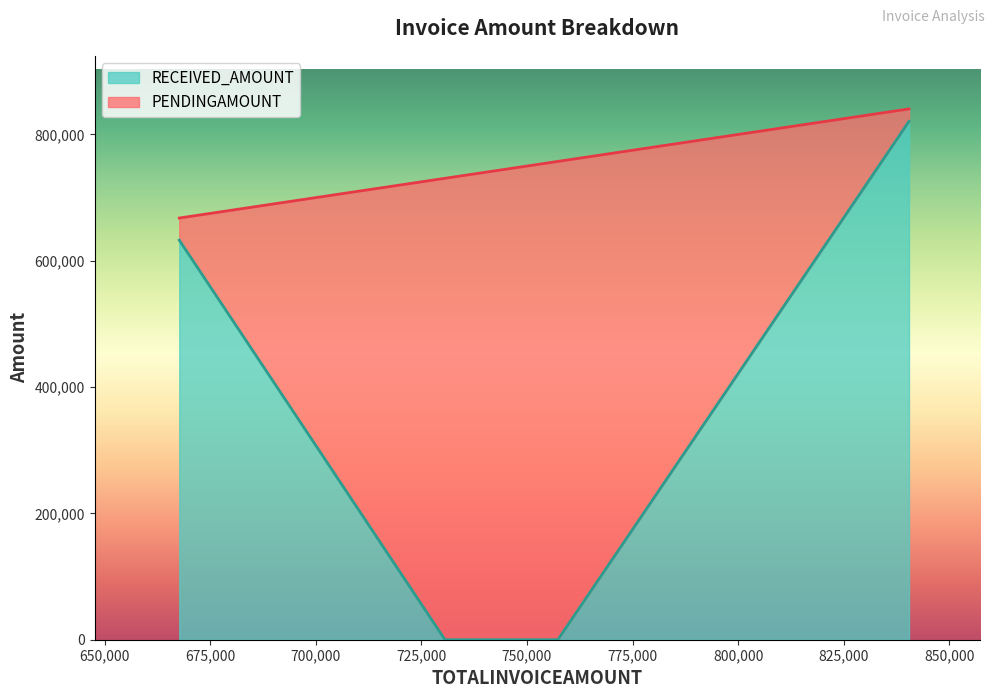

Reading left to right, what are all the values shown in this chart?

PENDINGAMOUNT: TN/0631/24-25=35025.0	TN/1425/24-25=19660.0	TN/1483/24-25=730598.0	TN/1718/24-25=757319.0	TN/1900/24-25=754295.0	TN/2107/24-25=737554.0
RECEIVED_AMOUNT: TN/0631/24-25=632662.0	TN/1425/24-25=820788.0	TN/1483/24-25=0.0	TN/1718/24-25=0.0	TN/1900/24-25=0.0	TN/2107/24-25=0.0